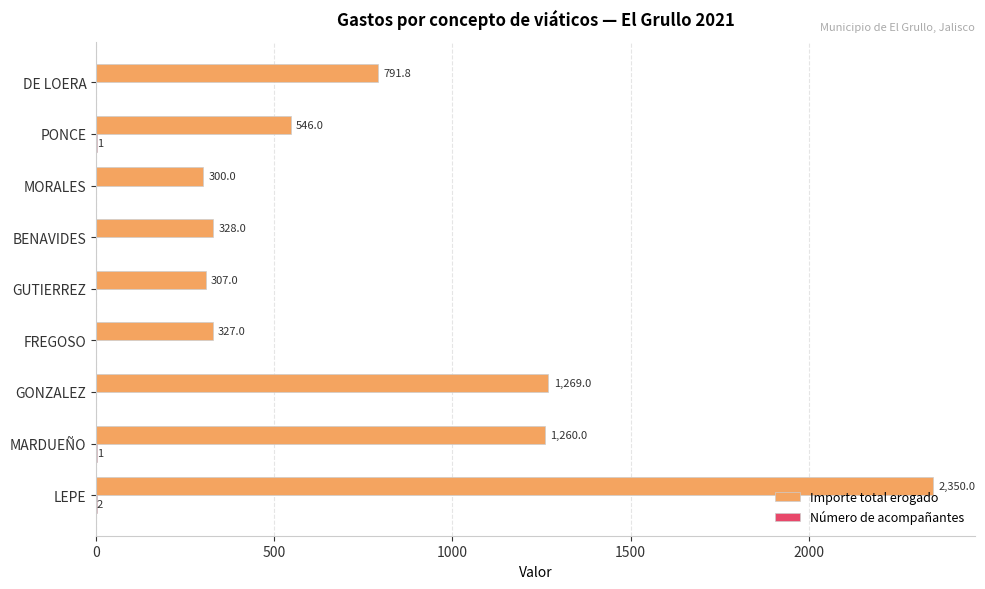

True or false: Importe total erogado has a value of 2350.0 at LEPE.

True